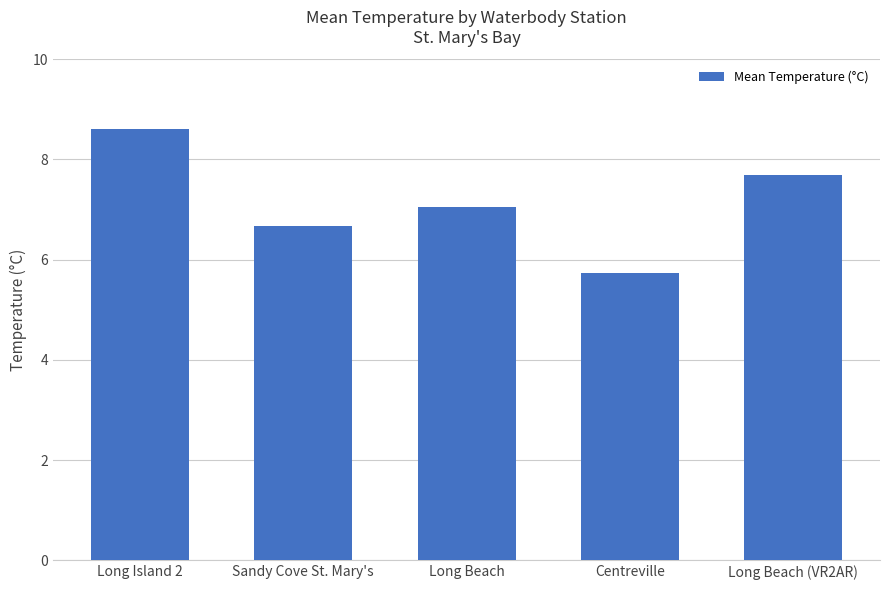

What is the difference between the maximum and minimum values?

2.9